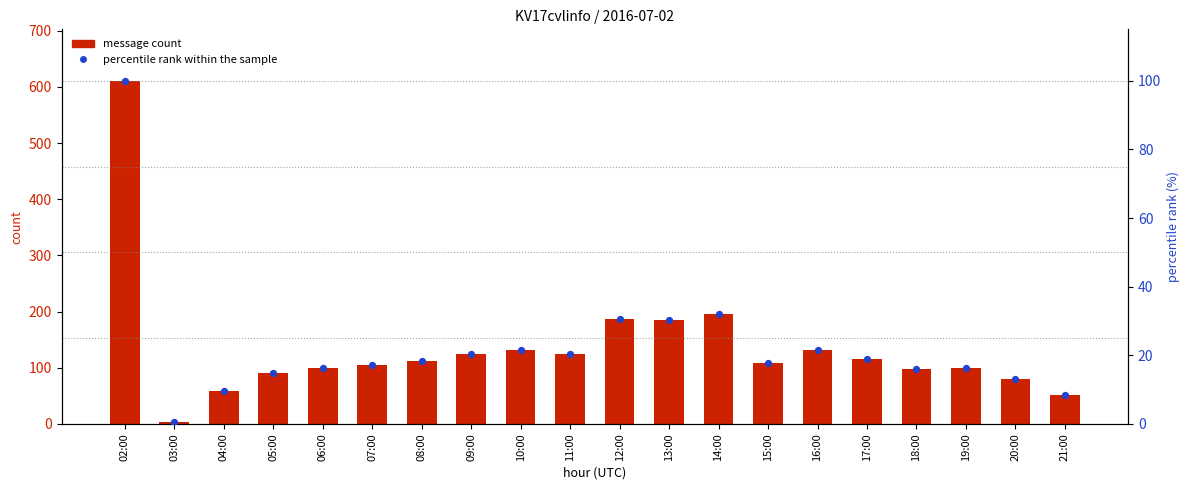

Which series has the widest spread of Y values?

message count